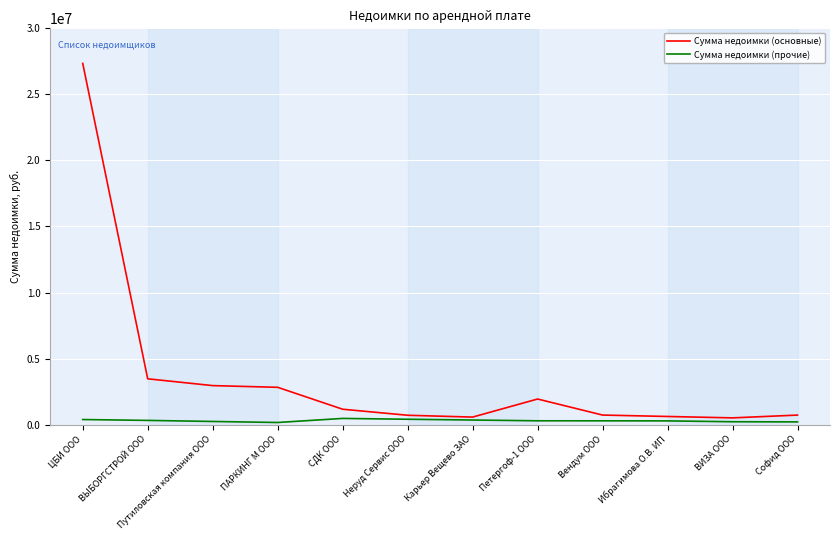

True or false: Сумма недоимки (основные) has a value of 725212.5 at Вендум ООО.

True